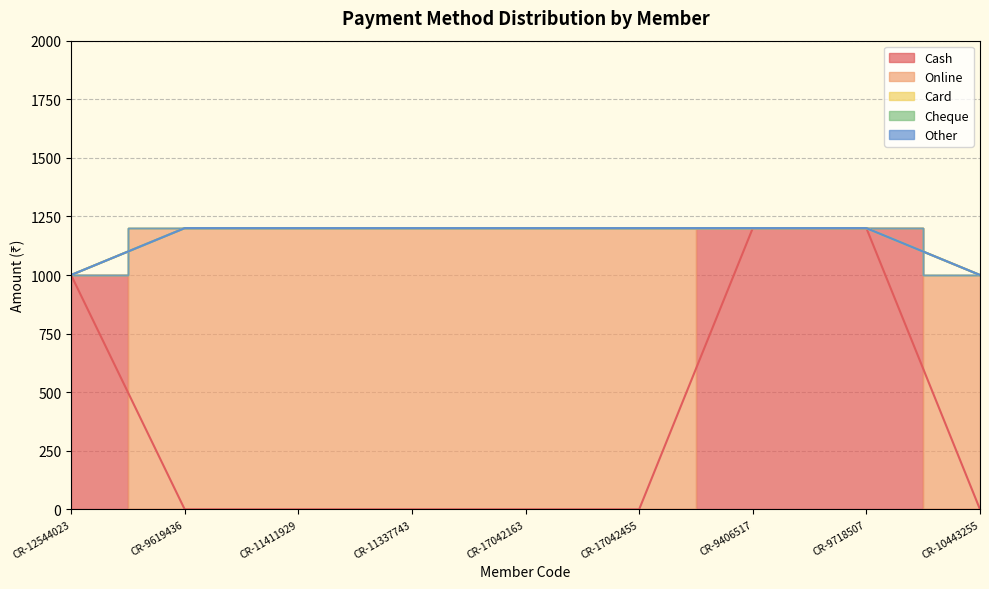

What position from the right is CR-9619436?

8